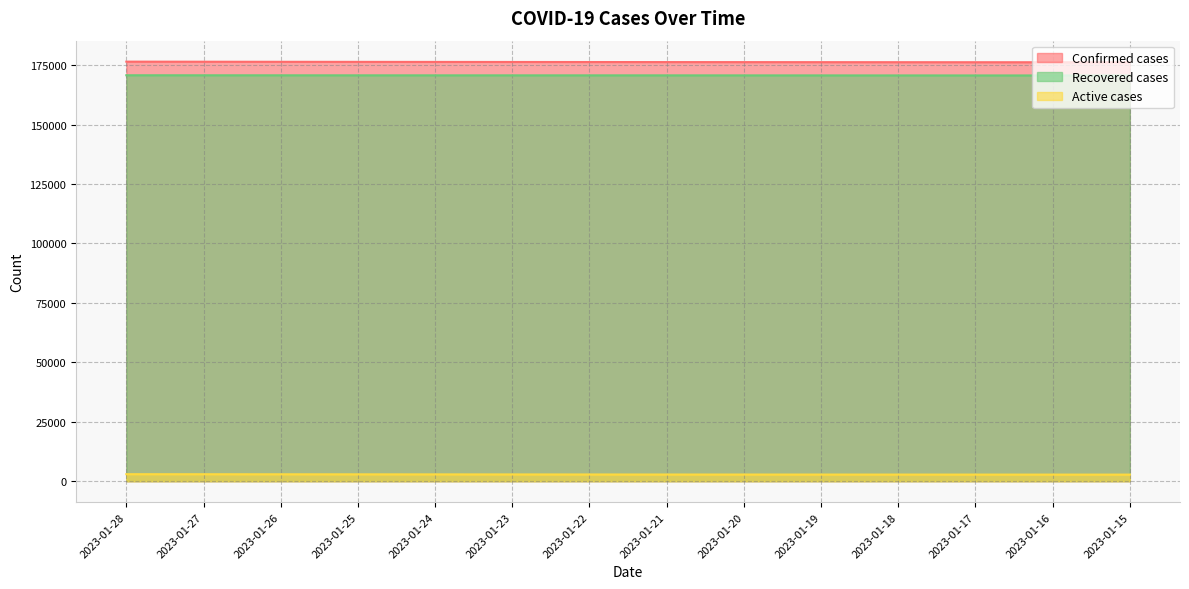

Where is Confirmed cases nearest to the value 176334?

2023-01-23